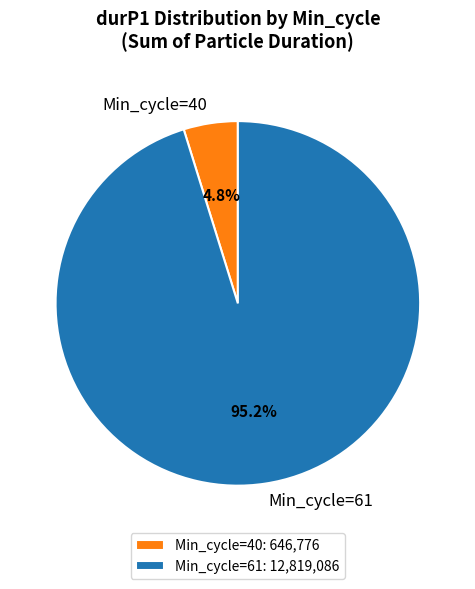

How many slices are in this pie chart?

2